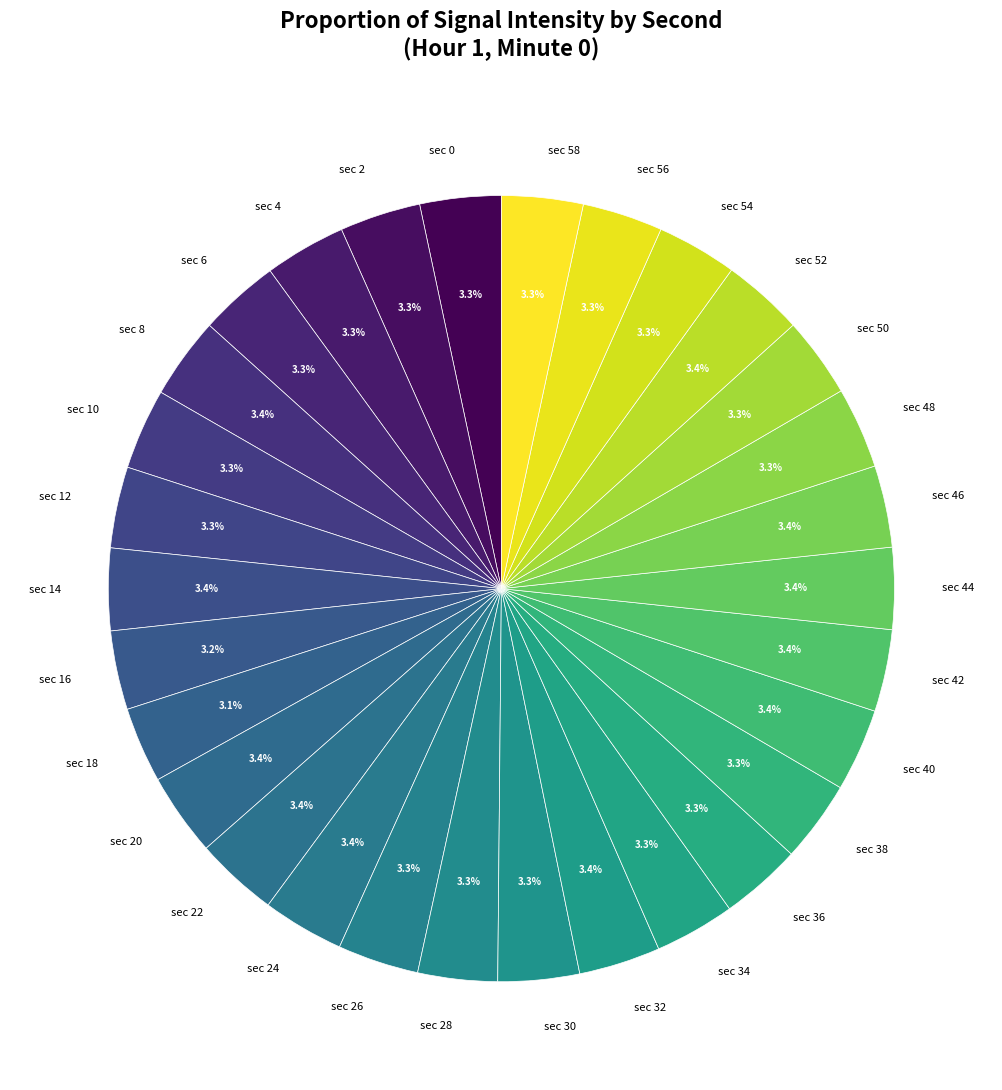

Does any single category account for the majority?

No